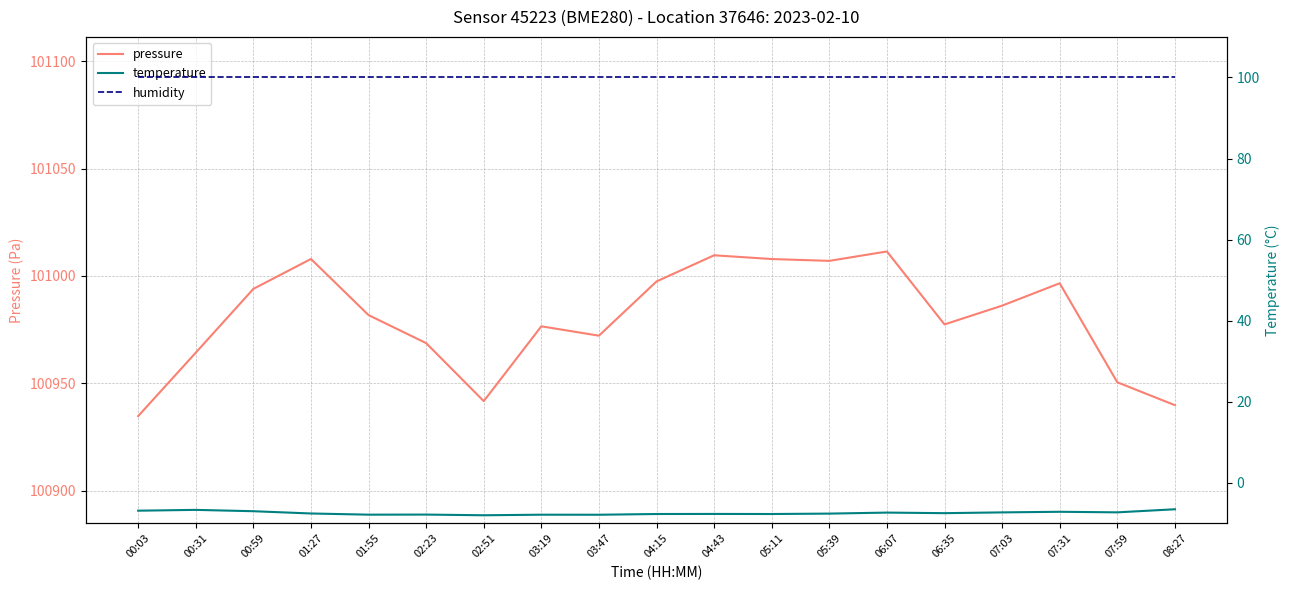

Which series has the largest total across all categories?

pressure